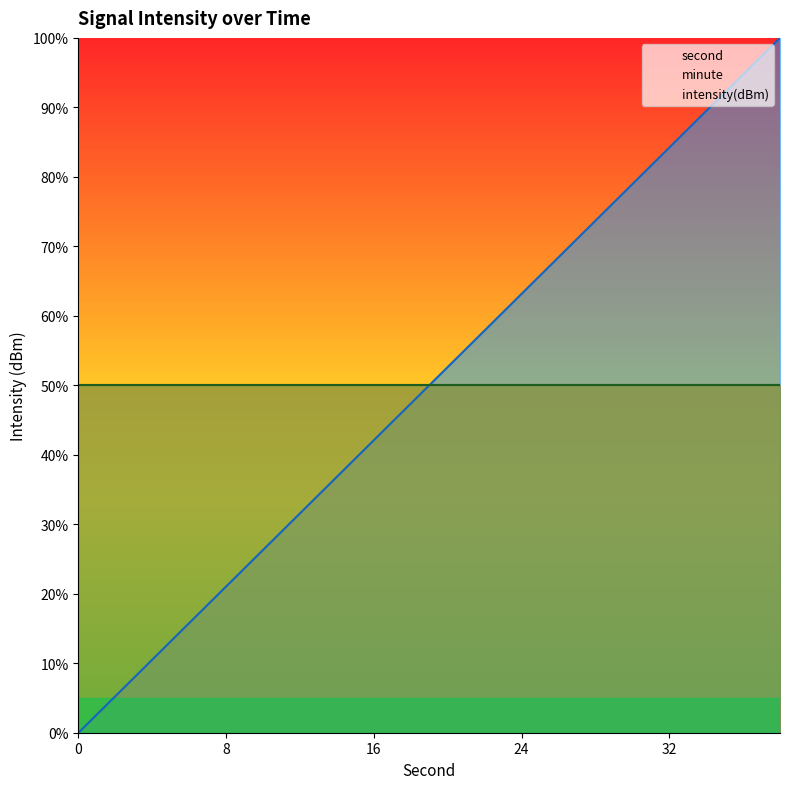

What is the label of the 19th point from the left?

18